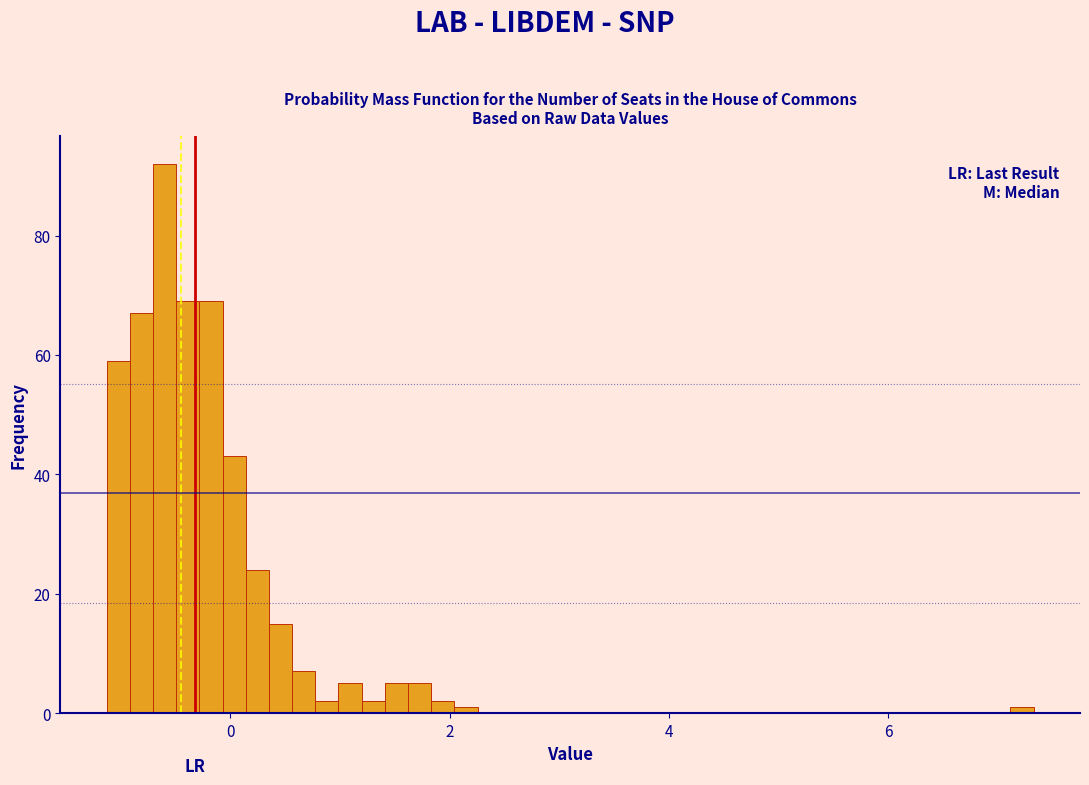

Around what value on the x-axis is the tallest bar? Give the approximate position of its centre, as read against the axis.

-0.6